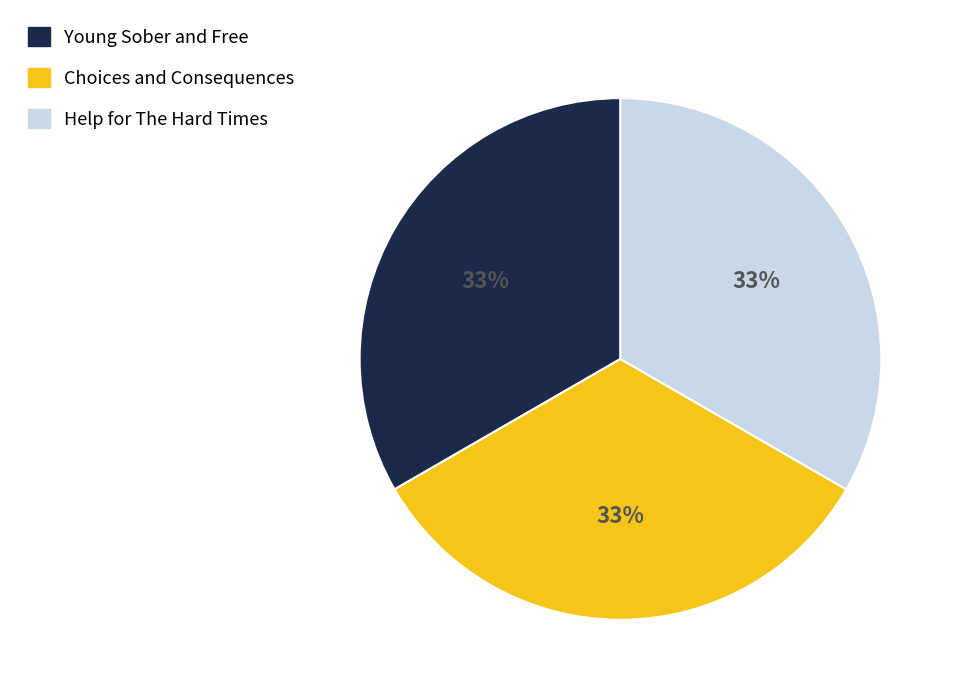

What is the ratio of the value at Help for The Hard Times to the value at Choices and Consequences?

1.0